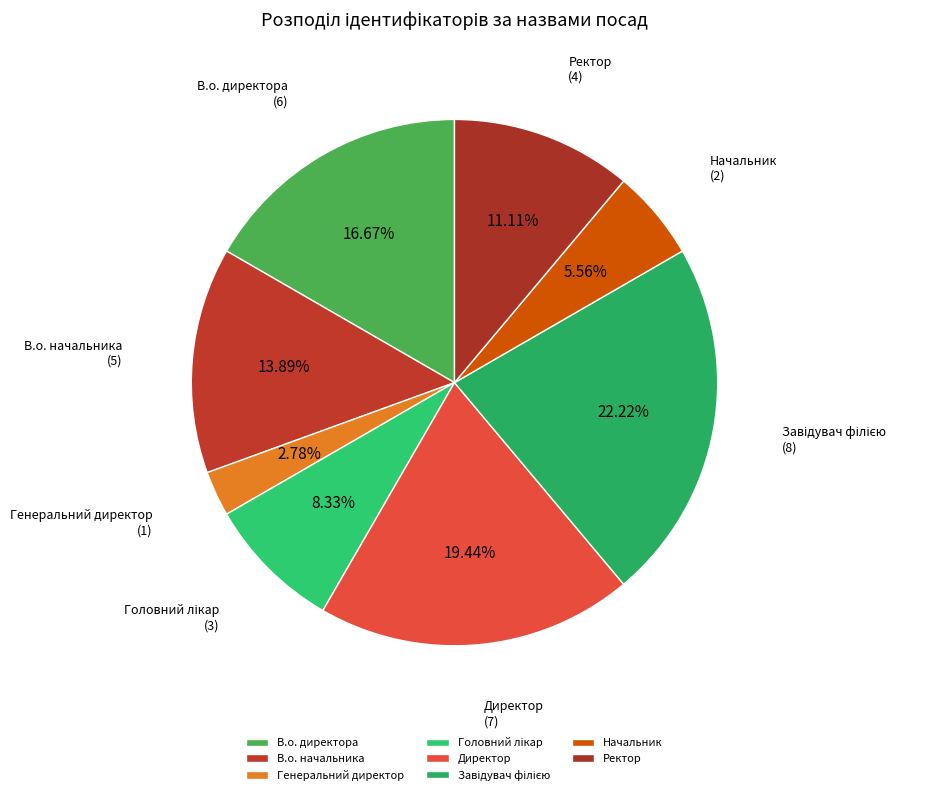

To the nearest percent, what is the difference between the Генеральний директор and В.о. начальника slice percentages?

11%